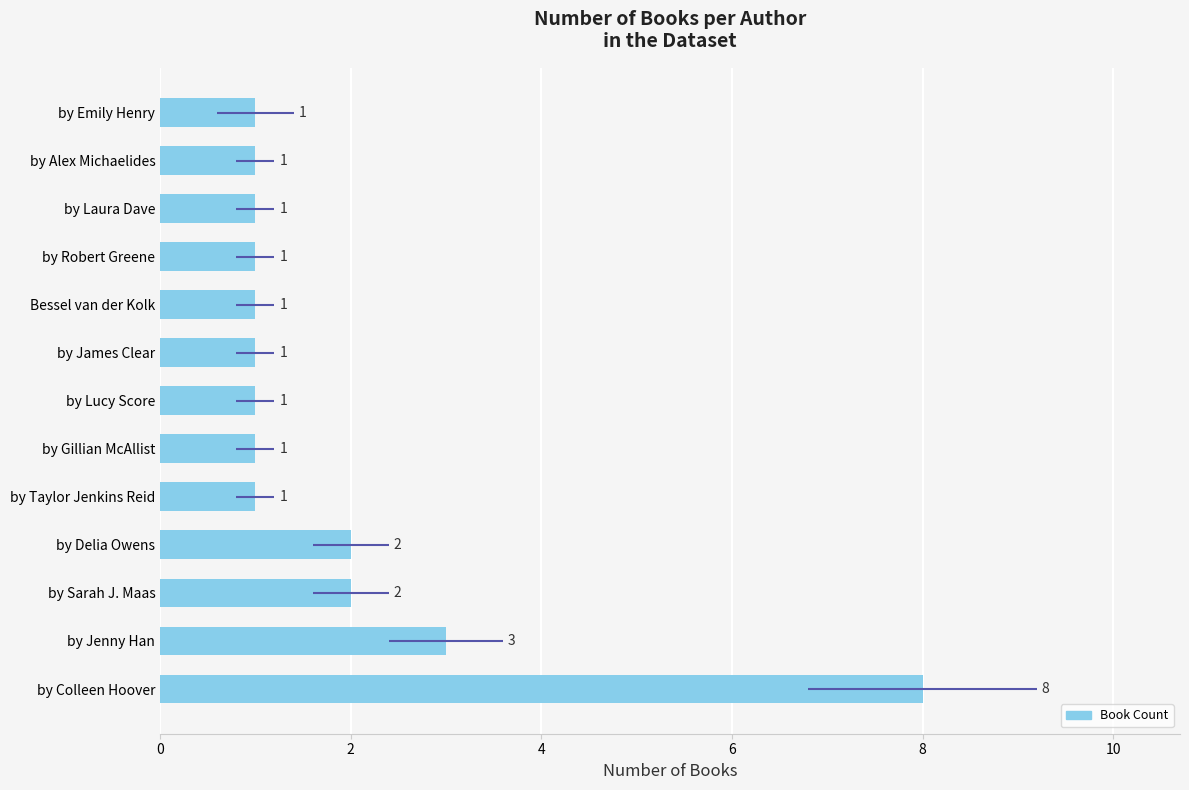

How many series are shown in this chart?

1